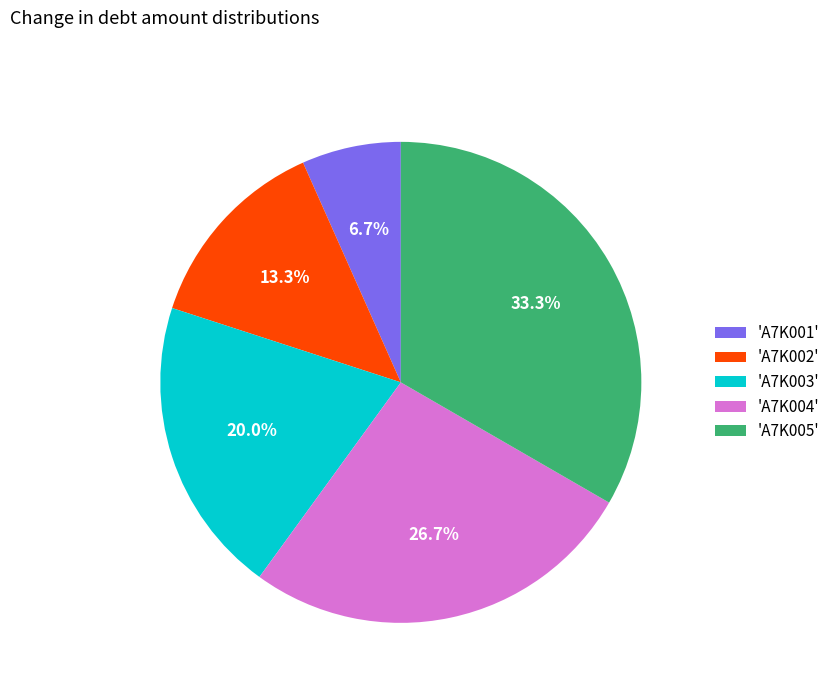

Rank the categories by value from lowest to highest.

'A7K001', 'A7K002', 'A7K003', 'A7K004', 'A7K005'